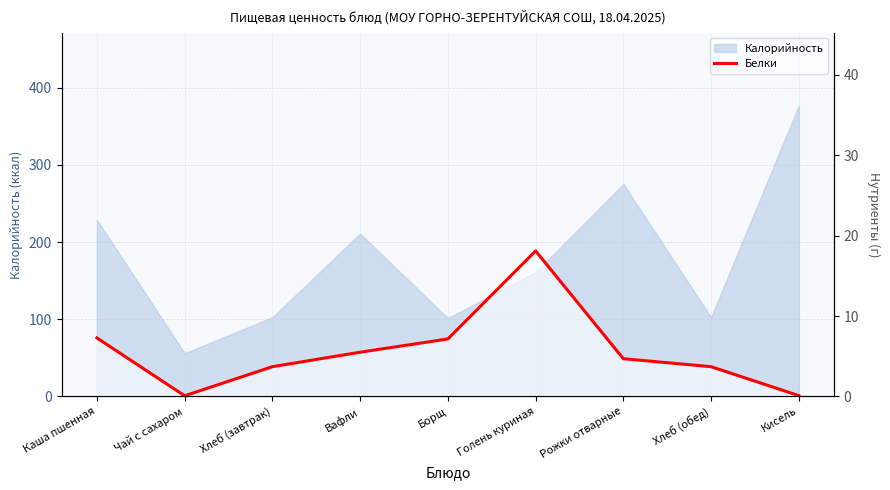

Does the chart have visible grid lines?

Yes